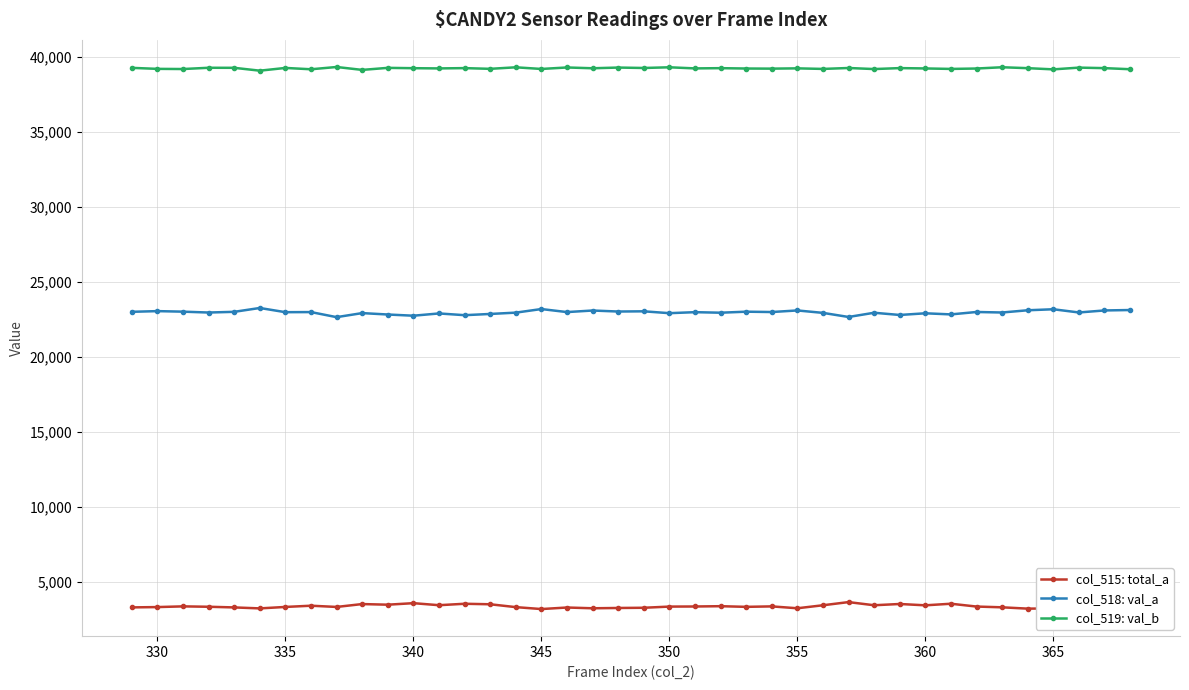

What is the maximum value for col_515: total_a?

3630